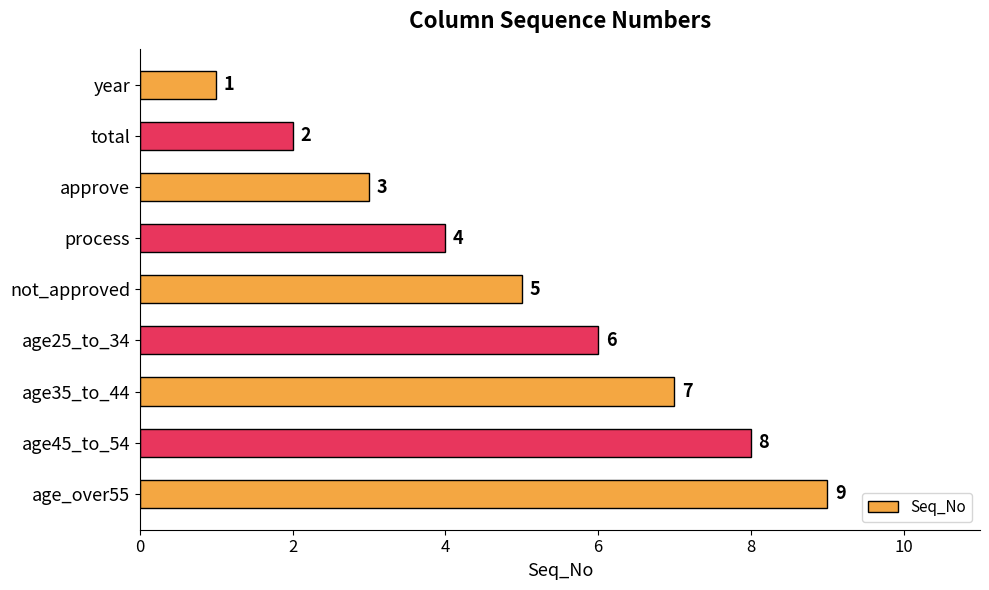

How many values are below 5?

4